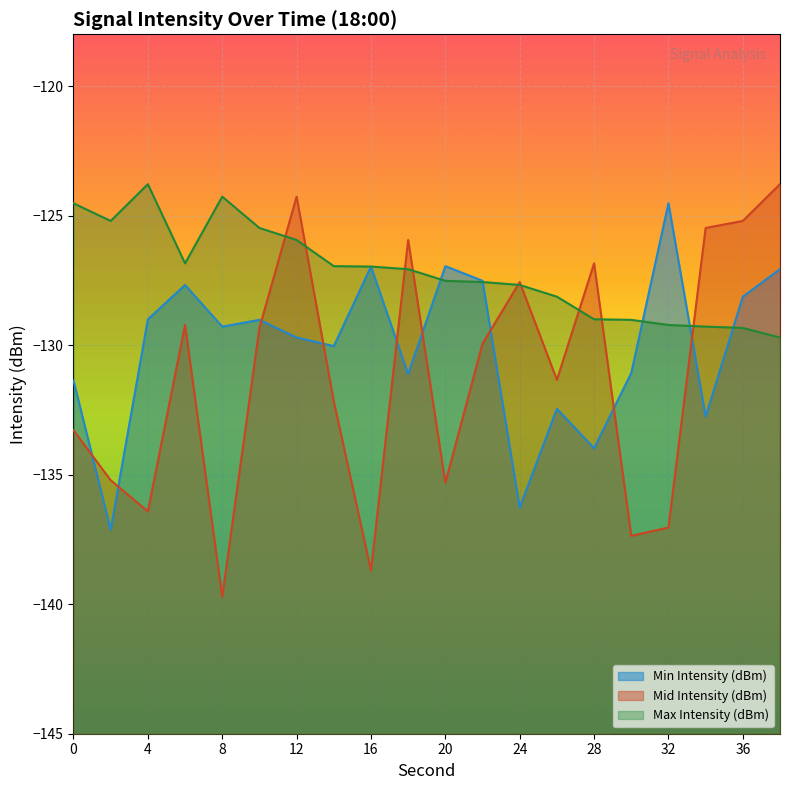

Is it true that Mid Intensity (dBm) equals -81.7 at 38?

False